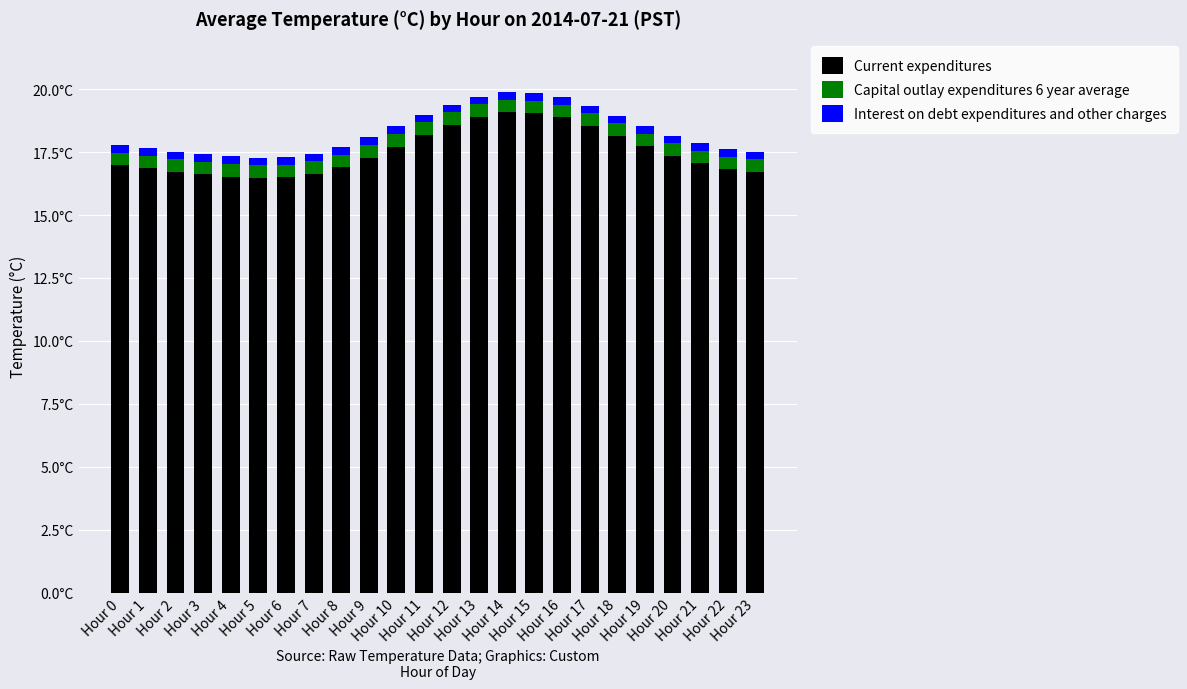

Are the bars horizontal?

No